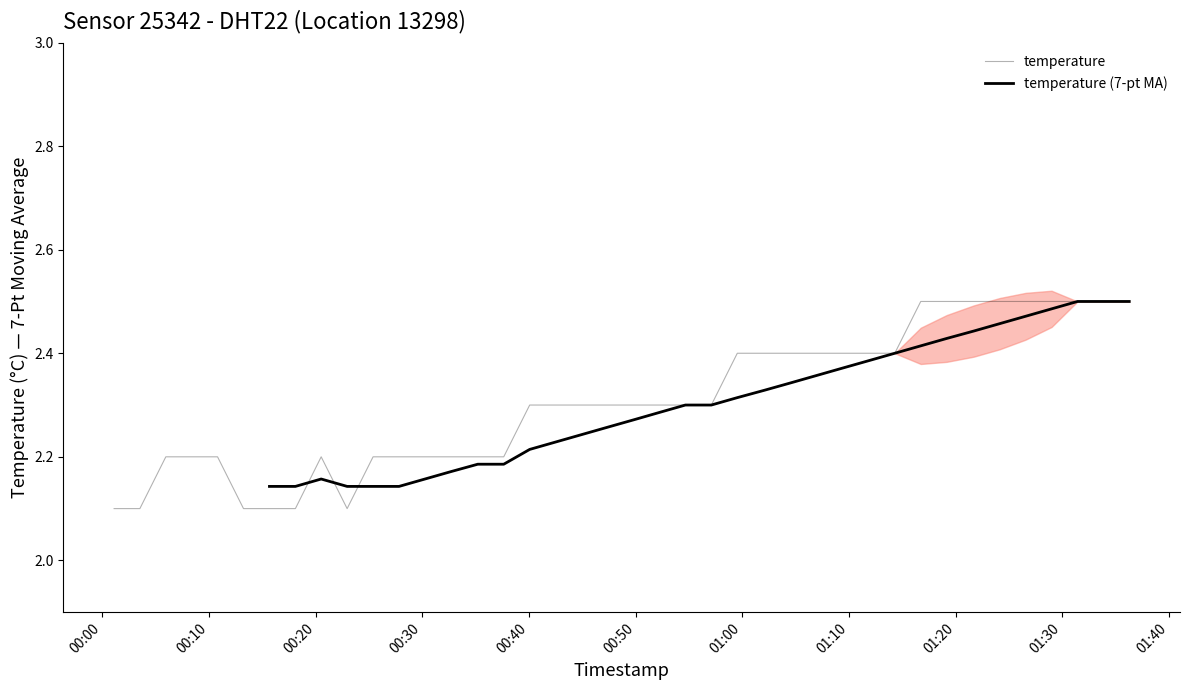

How many interior local peaks (higher than both neighbors) does the data have?

1